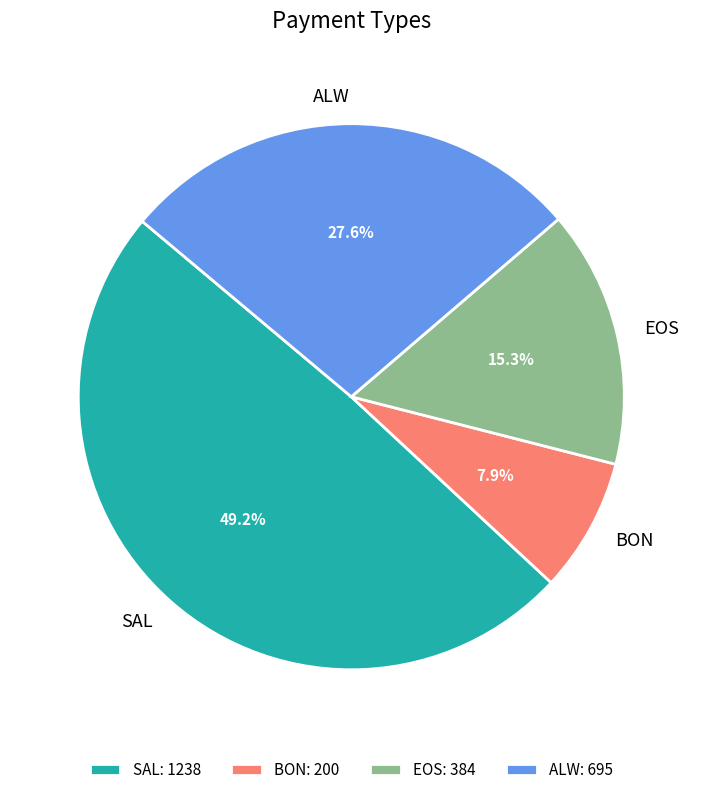

How many slices are in this pie chart?

4